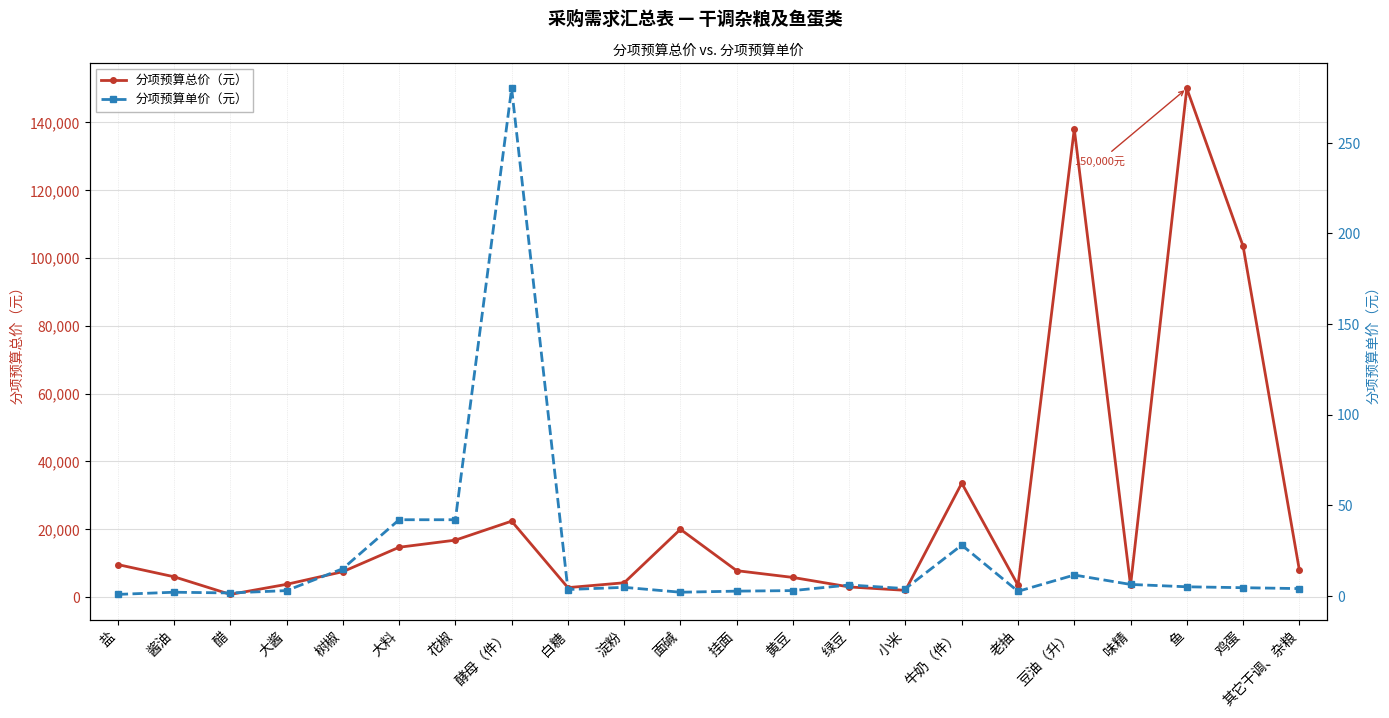

Rank the categories by 分项预算单价（元） value from lowest to highest.

盐, 醋, 酱油, 面碱, 老抽, 挂面, 大酱, 黄豆, 白糖, 小米, 其它干调、杂粮, 鸡蛋, 淀粉, 鱼, 绿豆, 味精, 豆油（升）, 树椒, 牛奶（件）, 大料, 花椒, 酵母（件）